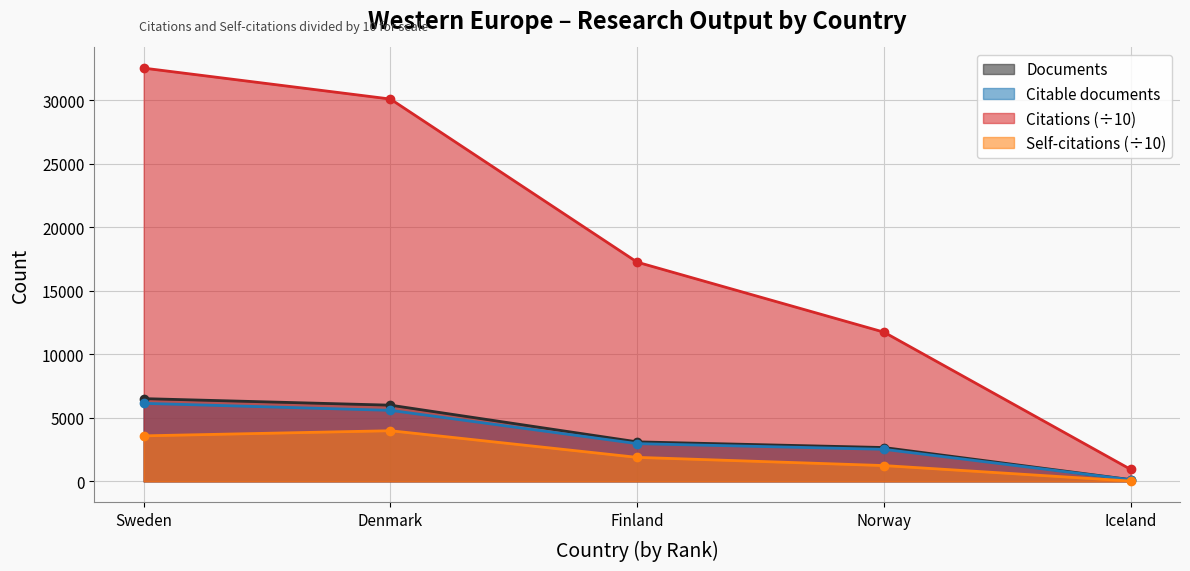

What position from the left is Iceland?

5